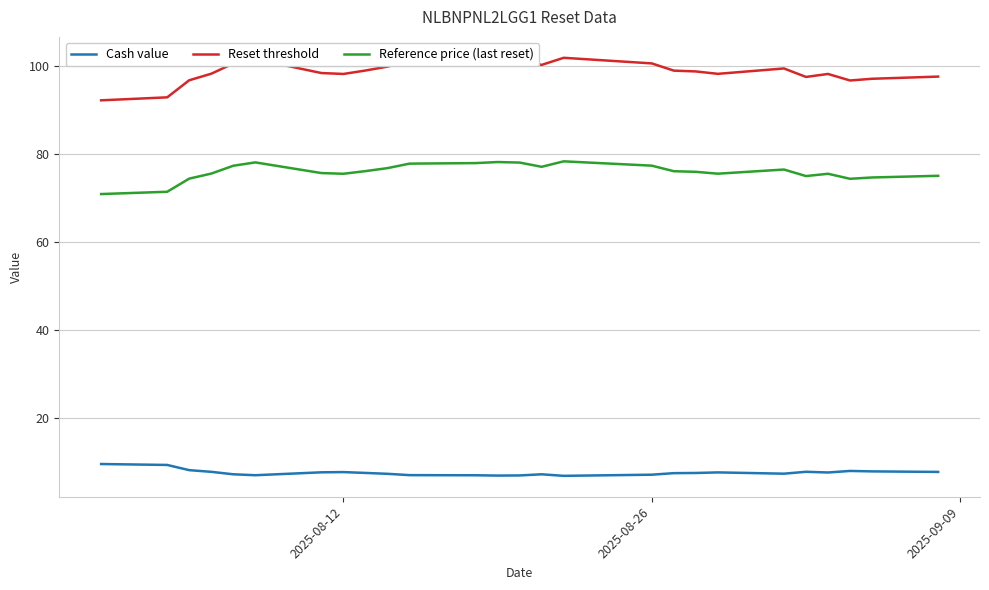

True or false: Reference price (last reset) and Cash value cross at least once.

False